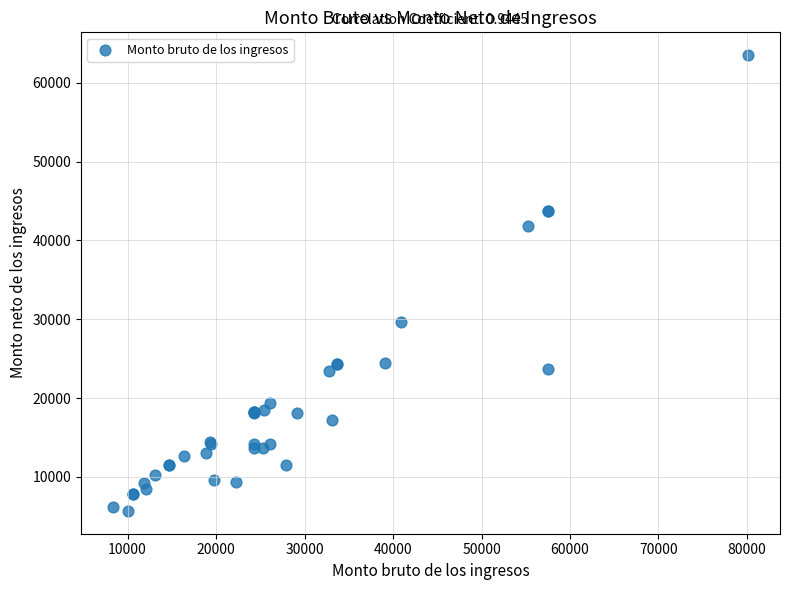

What Y value in the scatter plot is closest to 34593?

29642.0